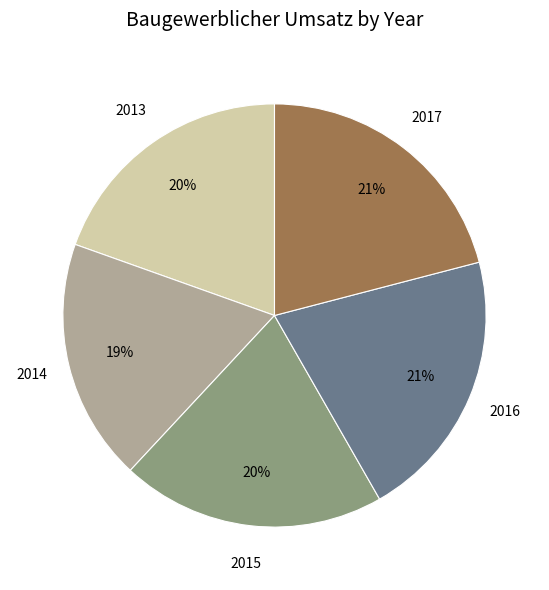

Between 2016 and 2015, which is larger?

2016